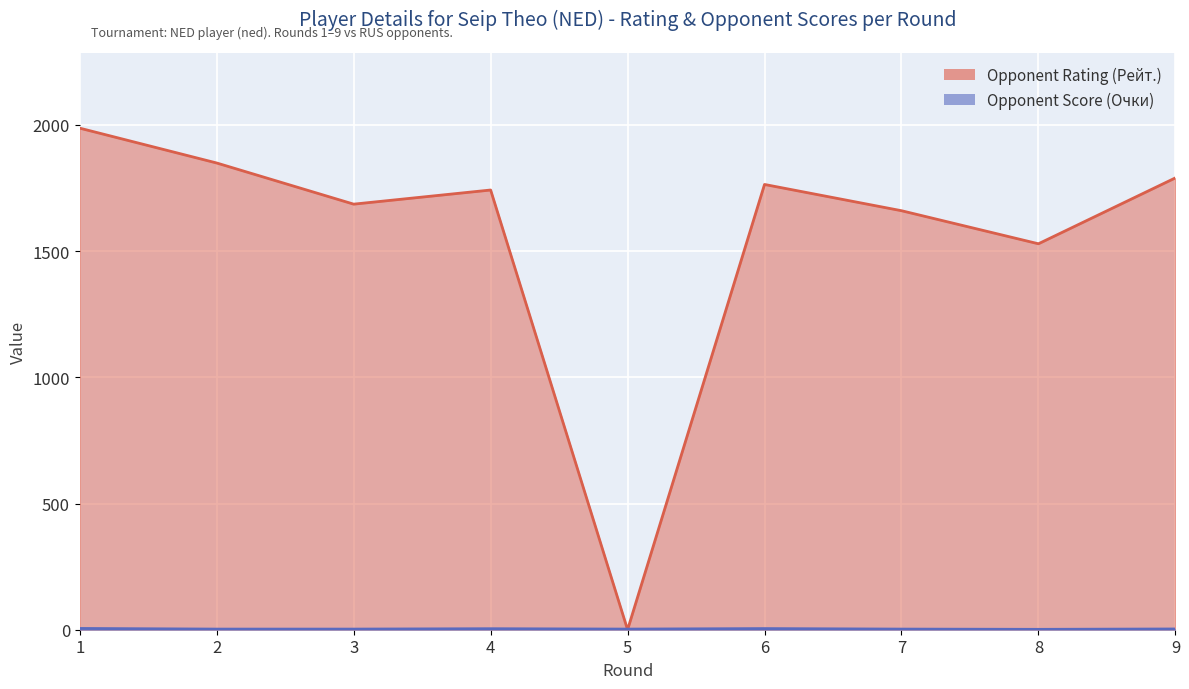

True or false: Opponent Rating has a value of 360.2 at 3.

False